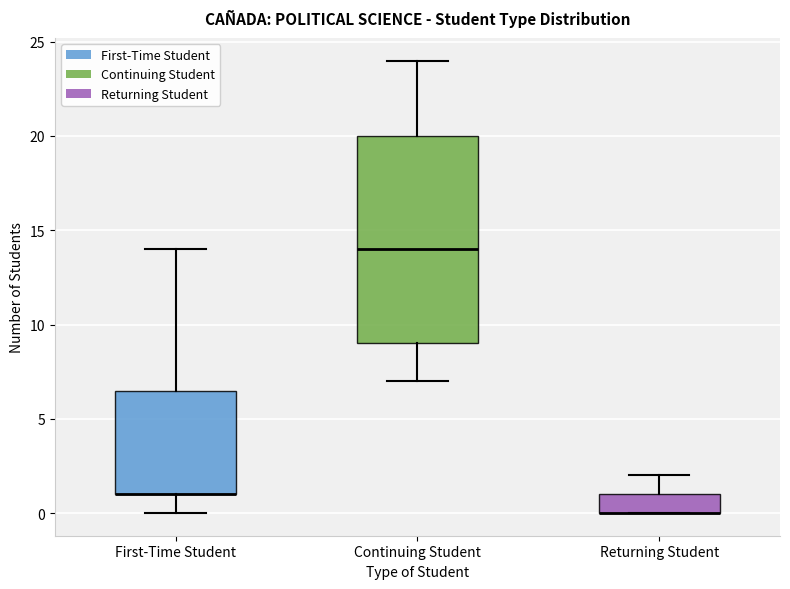

Which box is the tallest, from its lower edge to its upper edge?

Continuing Student